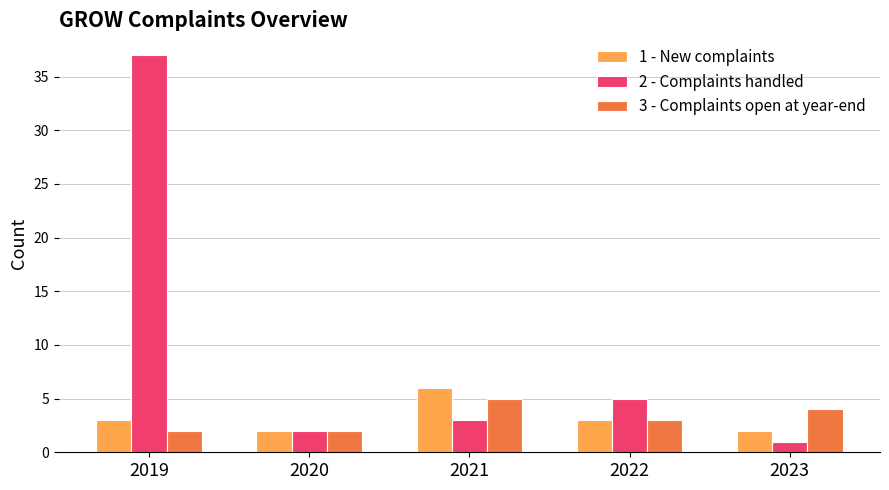

The value of 2 - Complaints handled at 2019 is 22. True or false?

False